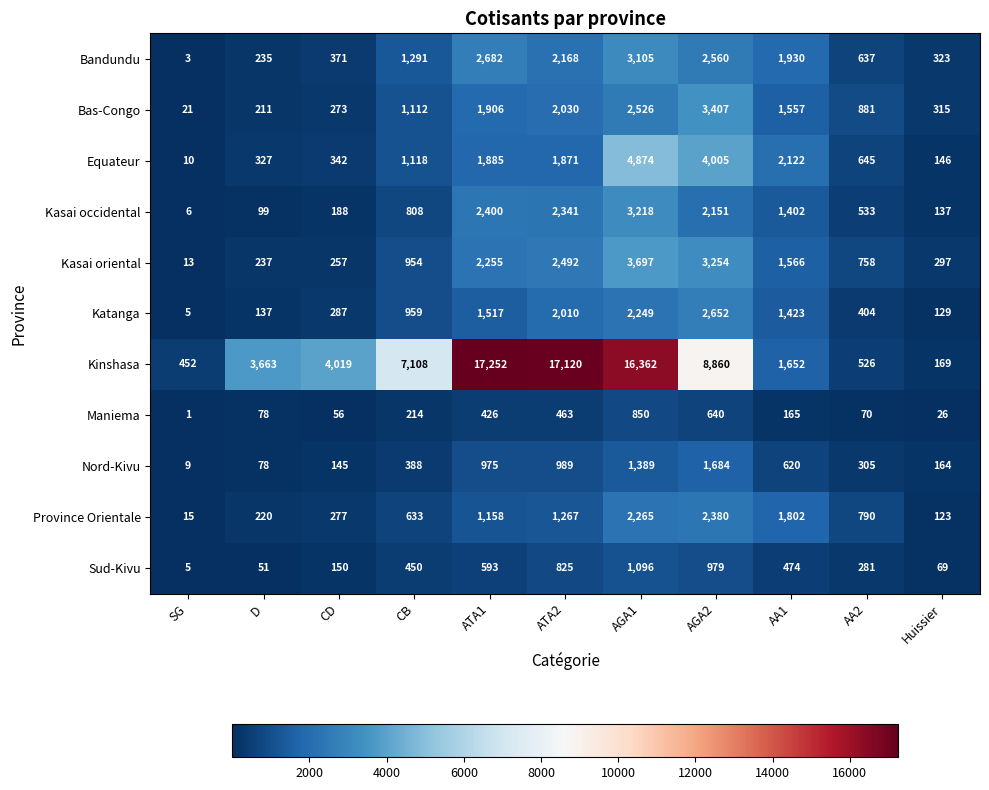

The Equateur series shows 146 at Huissier. True or false?

True